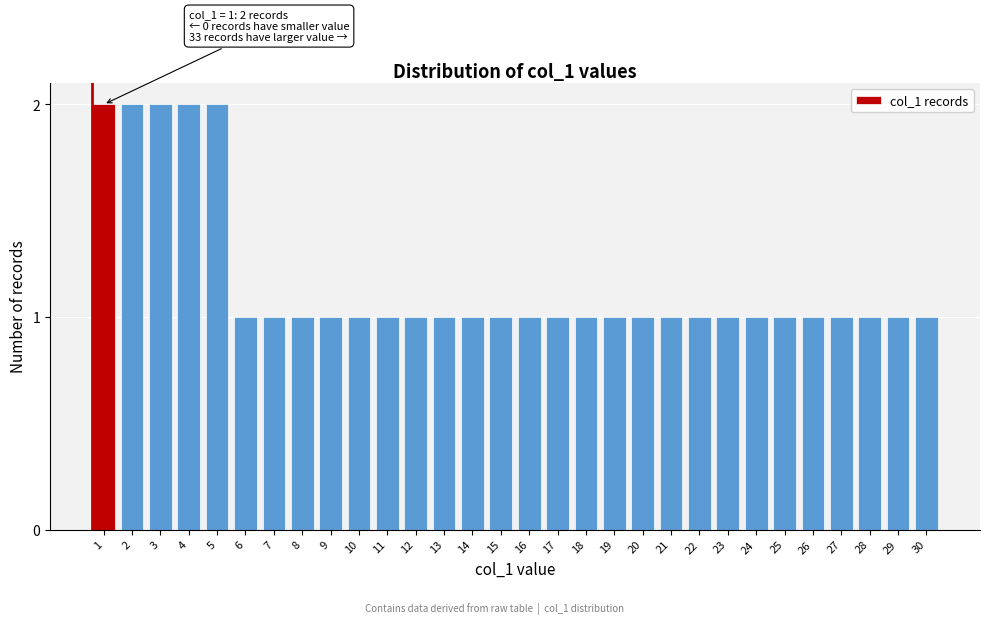

Reading left to right, list all the values displayed in this chart.

1=2	2=2	3=2	4=2	5=2	6=1	7=1	8=1	9=1	10=1	11=1	12=1	13=1	14=1	15=1	16=1	17=1	18=1	19=1	20=1	21=1	22=1	23=1	24=1	25=1	26=1	27=1	28=1	29=1	30=1